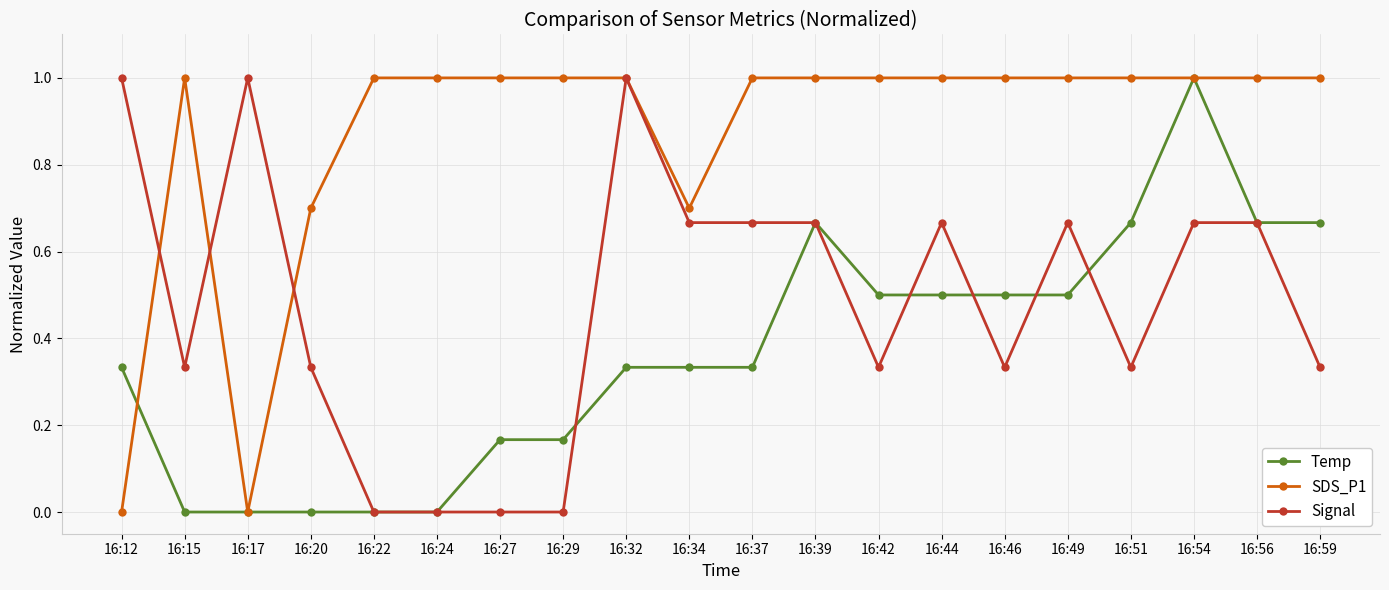

What is the maximum value for Temp?

1.0